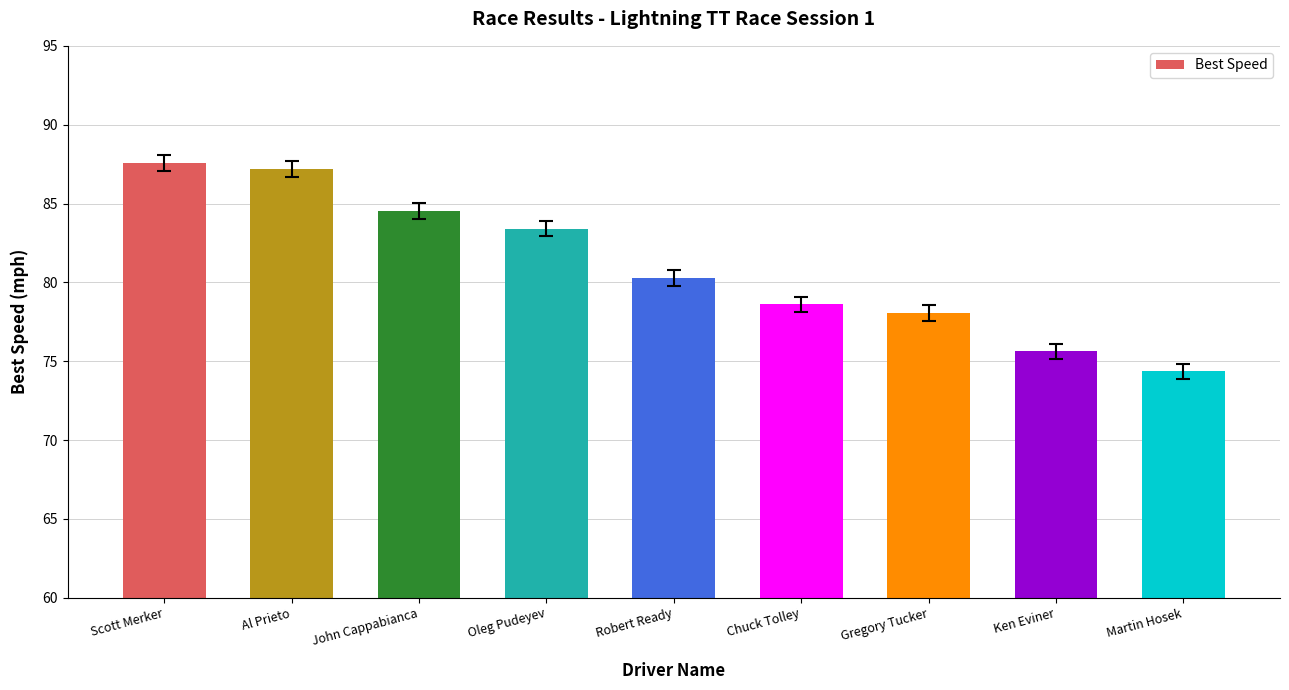

What is the minimum value shown in the chart?

74.3